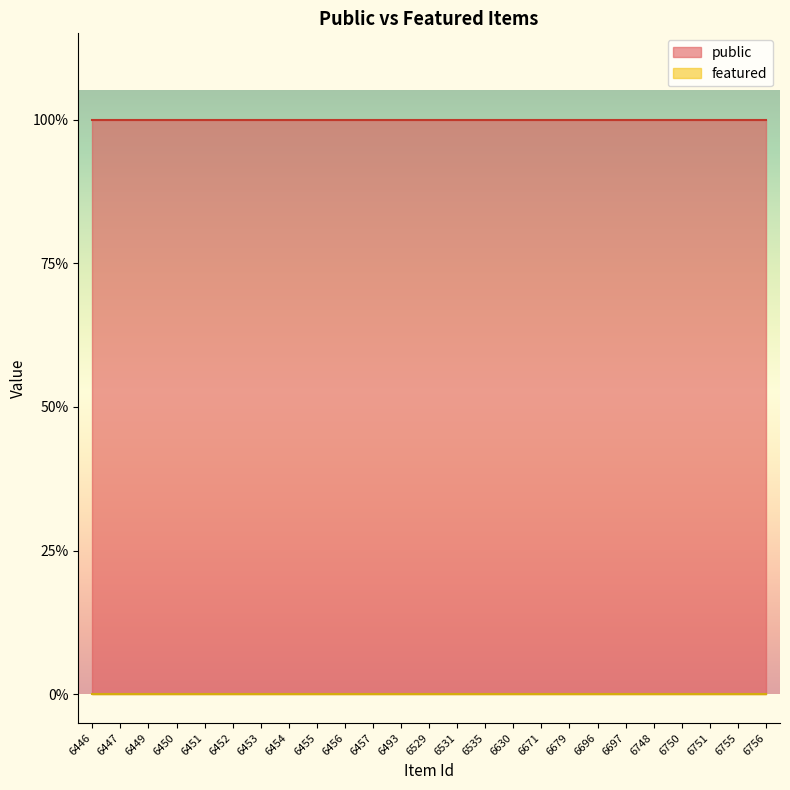

Which category has the lowest value across all series?

6446